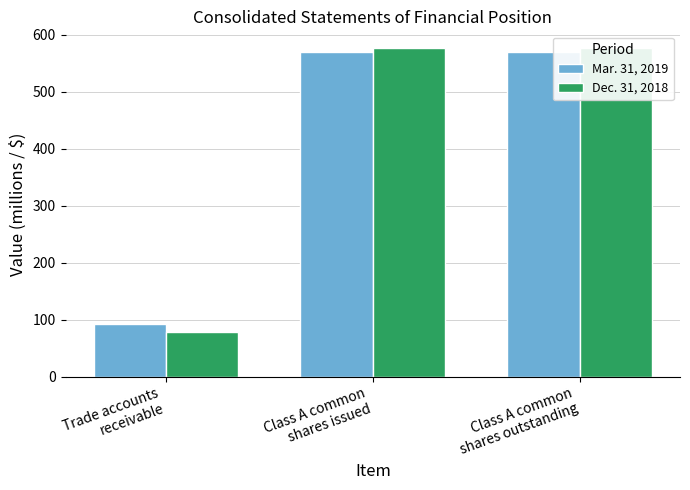

At which category does the chart reach its peak across all series?

Class A common
shares issued